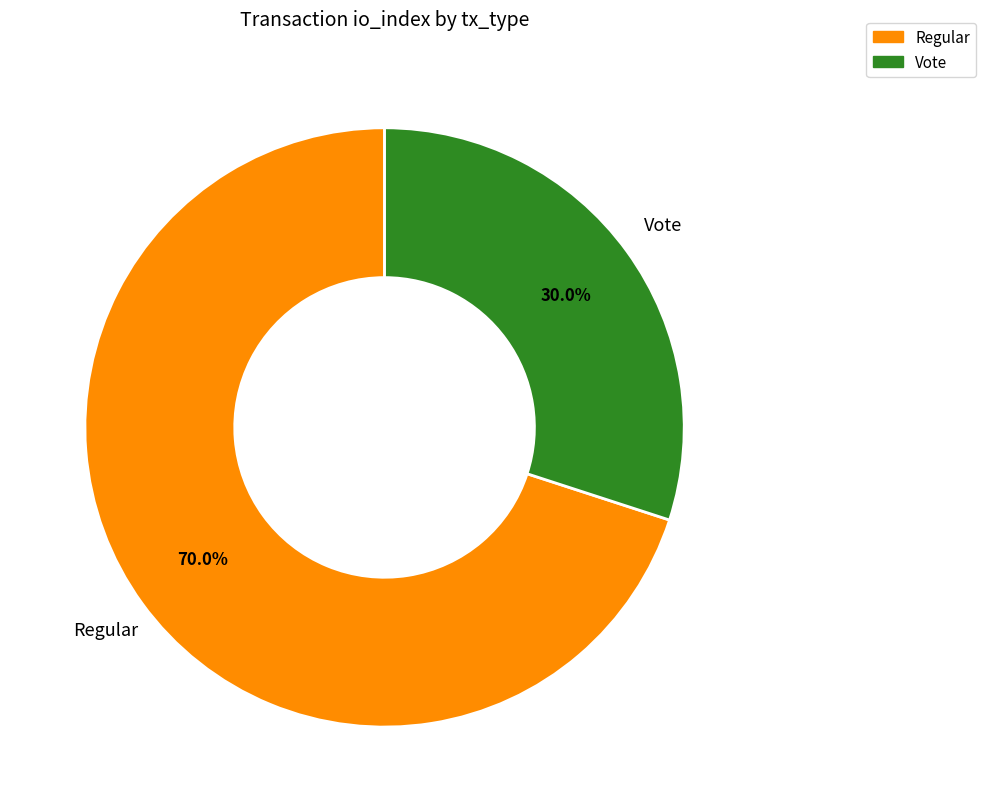

The Vote slice represents 30% of the pie. True or false?

True